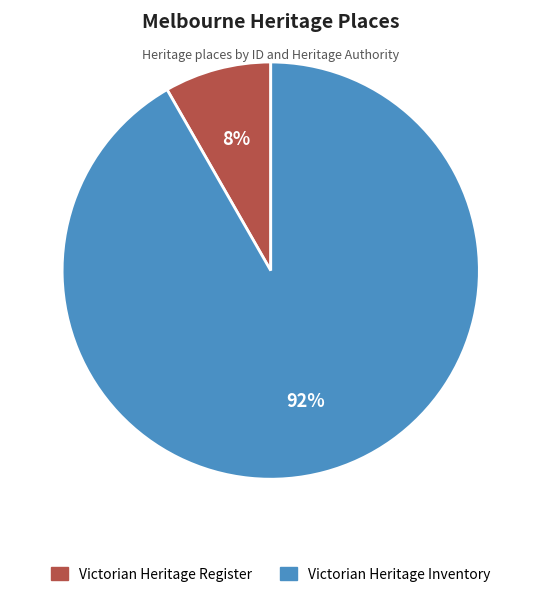

Does any single category account for the majority?

Yes